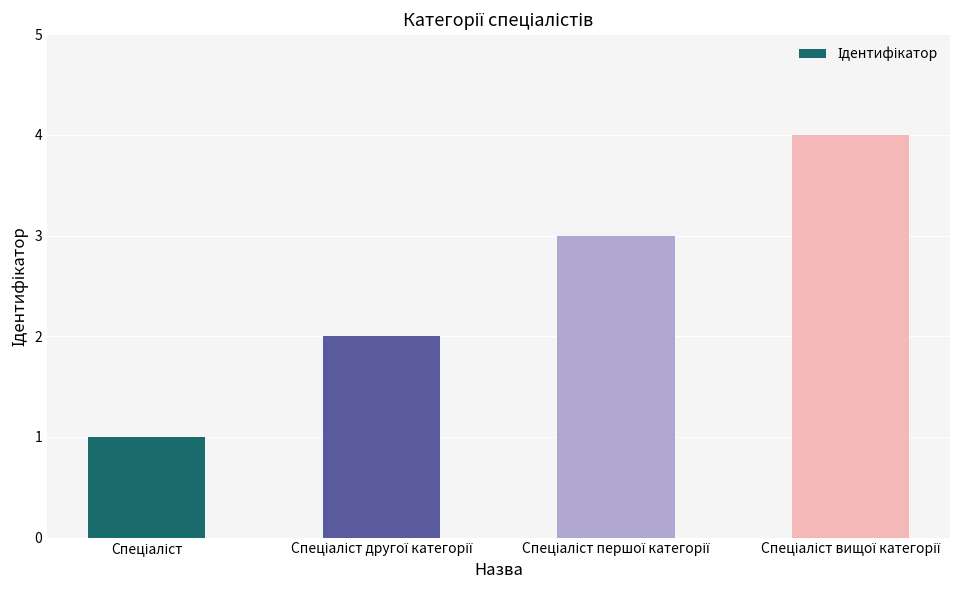

What is the sum of all values?

10